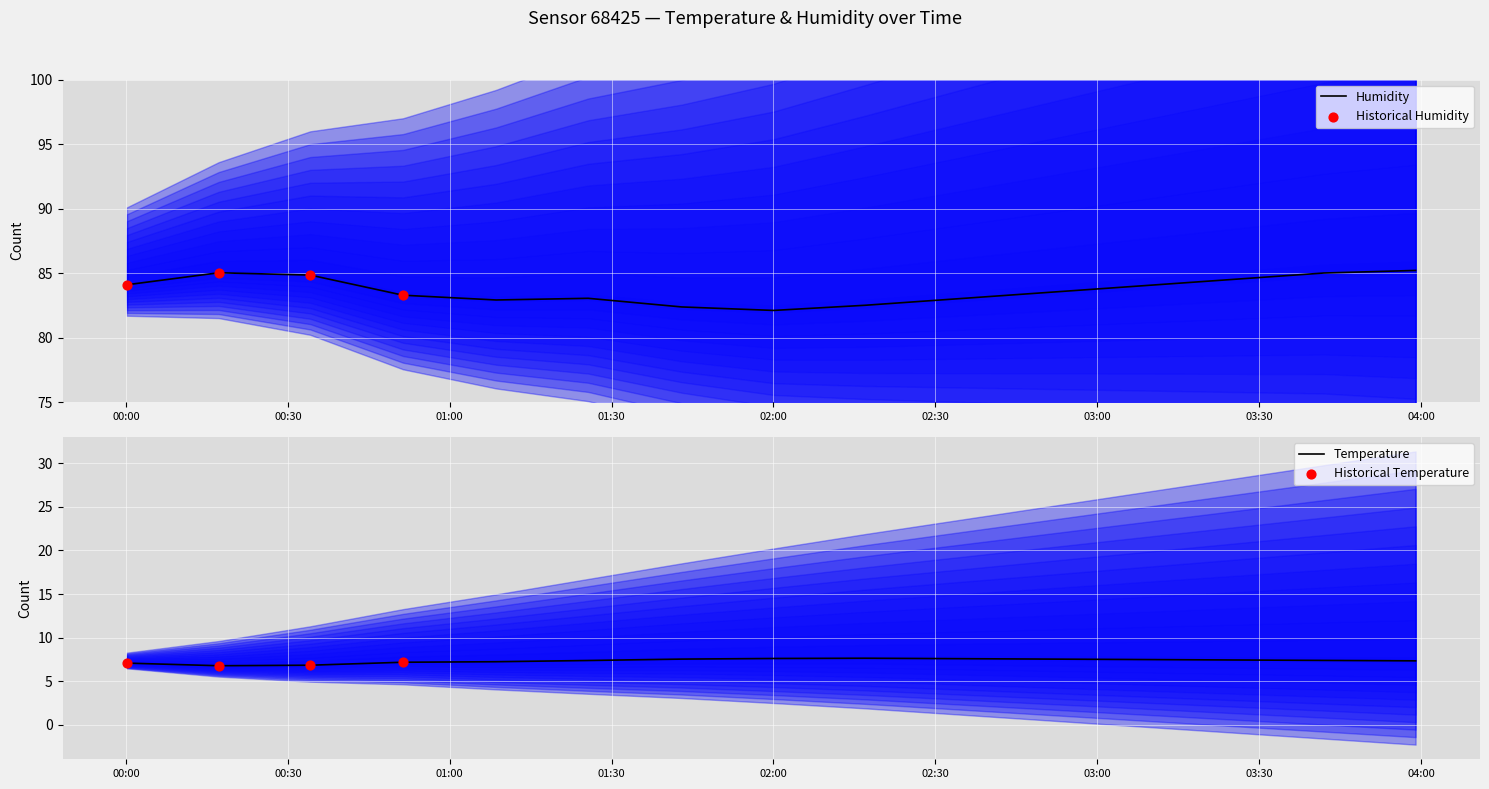

At which category is the sum across all series the highest?

2022-12-05T03:59:00